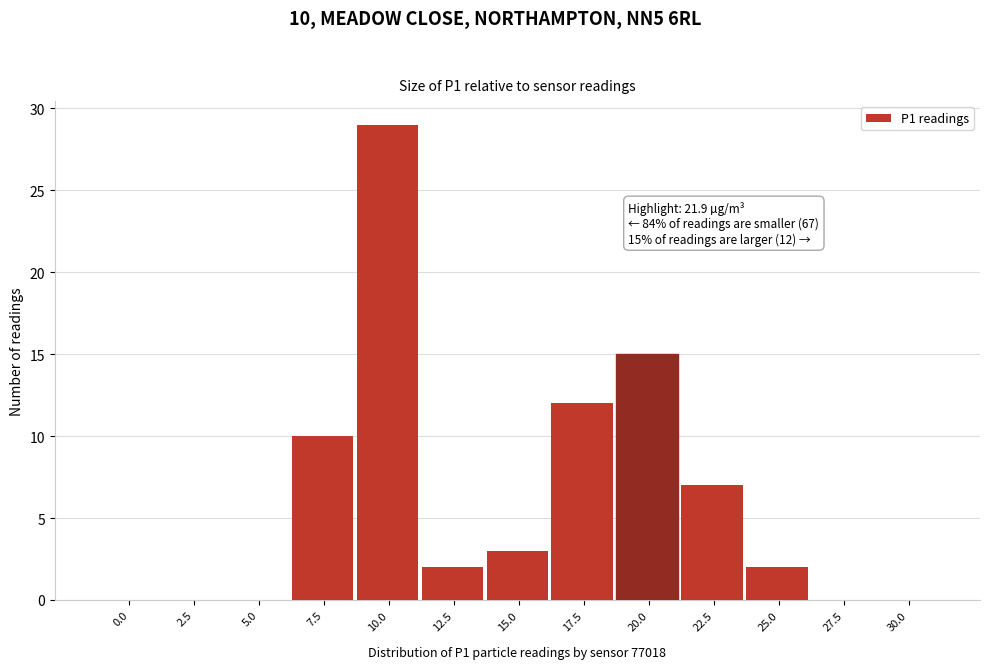

Reading left to right, list all the values displayed in this chart.

0.0=0	2.5=0	5.0=0	7.5=10	10.0=29	12.5=2	15.0=3	17.5=12	20.0=15	22.5=7	25.0=2	27.5=0	30.0=0